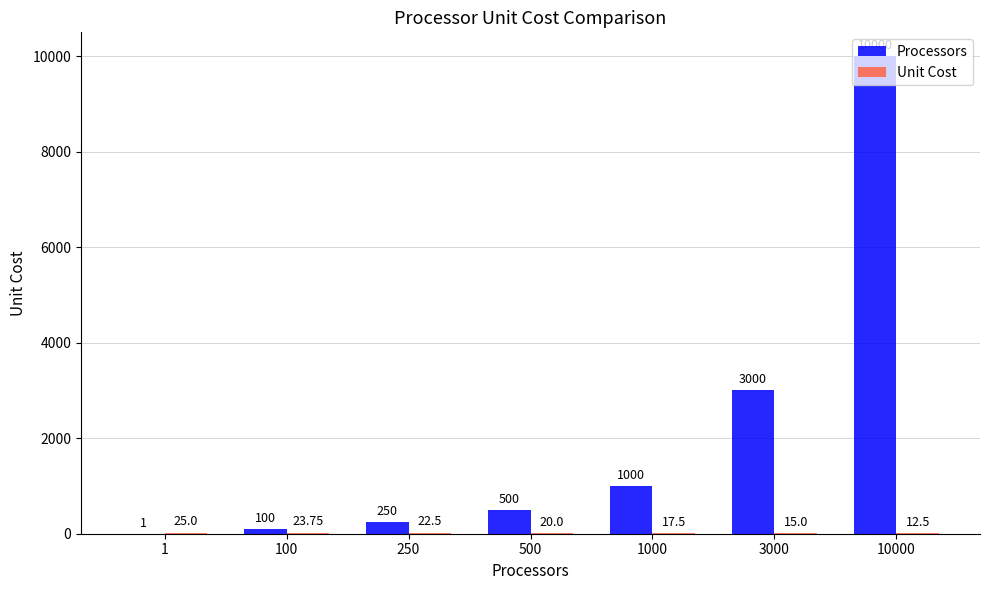

How many groups of bars are there?

7